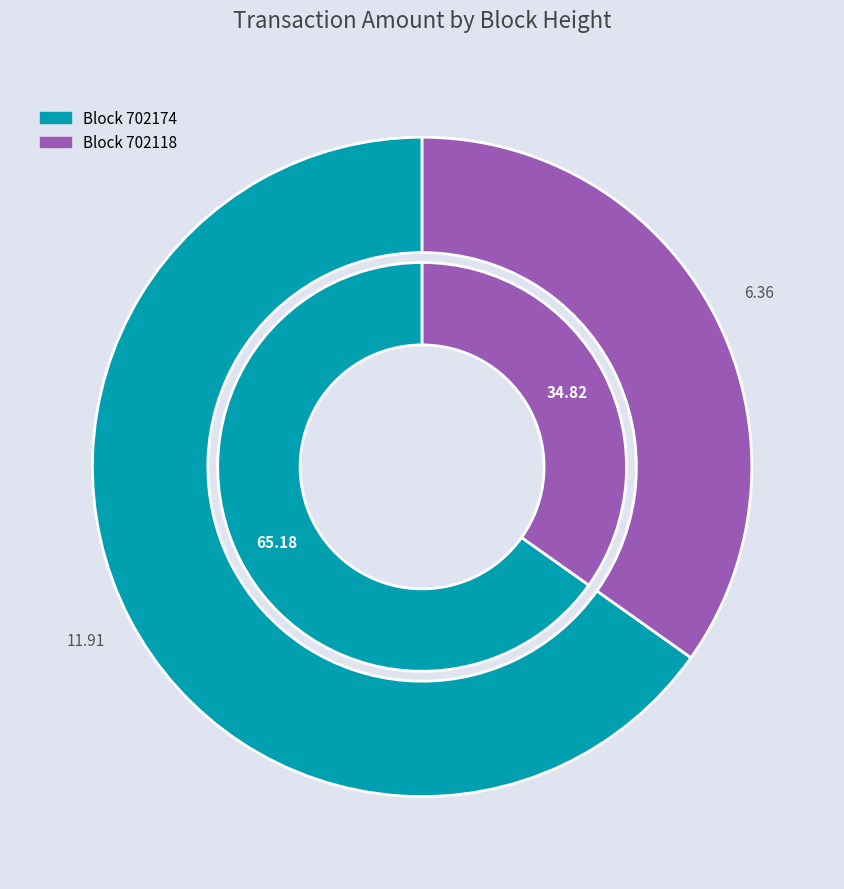

Which slice is the smallest?

702118